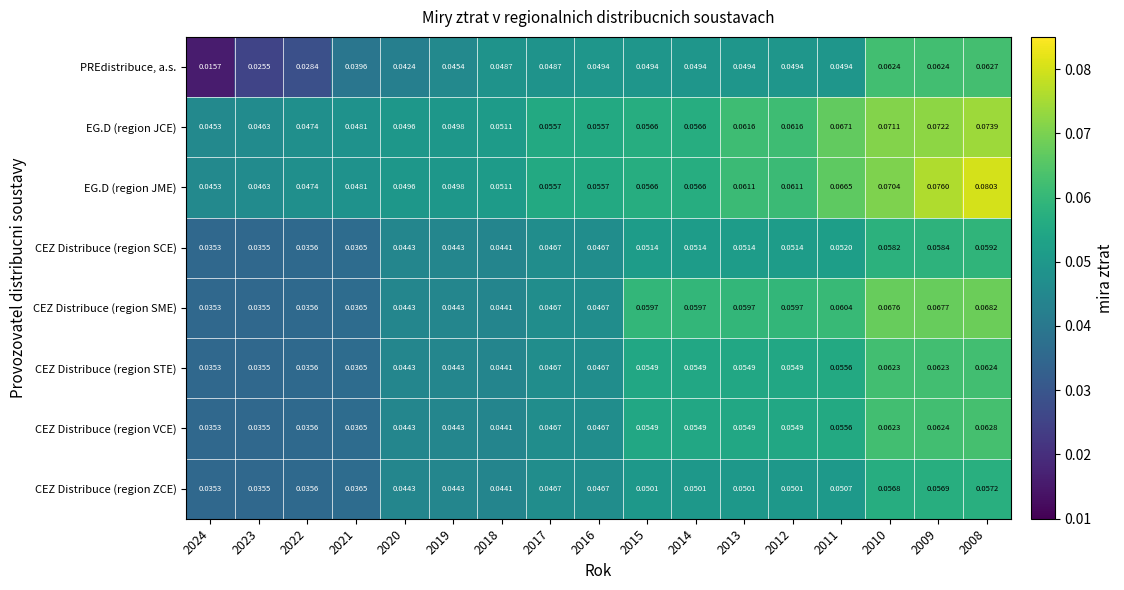

List the series in order of their peak value, highest first.

EG.D (region JME), EG.D (region JCE), CEZ Distribuce (region SME), CEZ Distribuce (region VCE), PREdistribuce, a.s., CEZ Distribuce (region STE), CEZ Distribuce (region SCE), CEZ Distribuce (region ZCE)